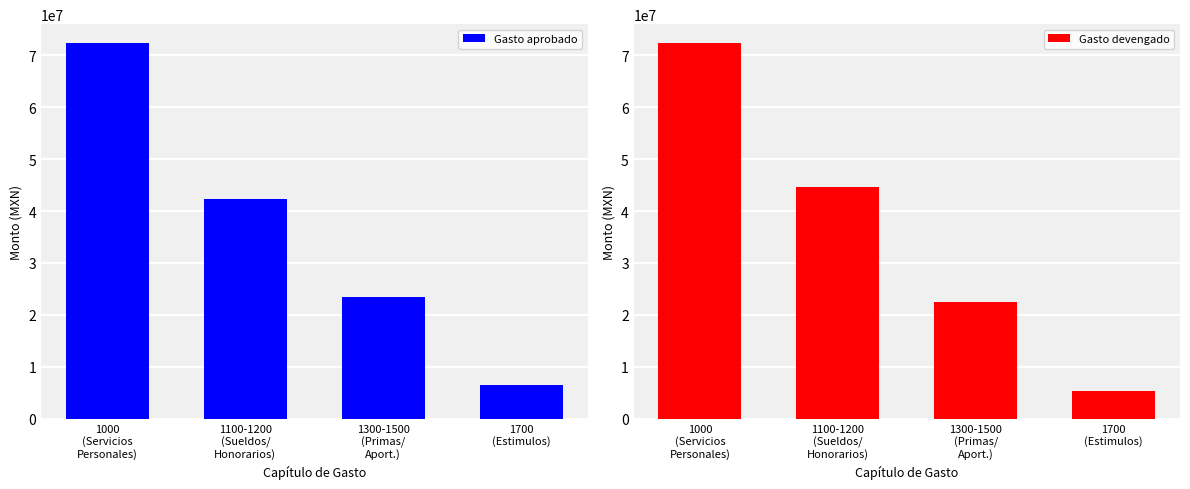

What is the difference between the second highest and minimum values in the Gasto aprobado series?

35801713.8